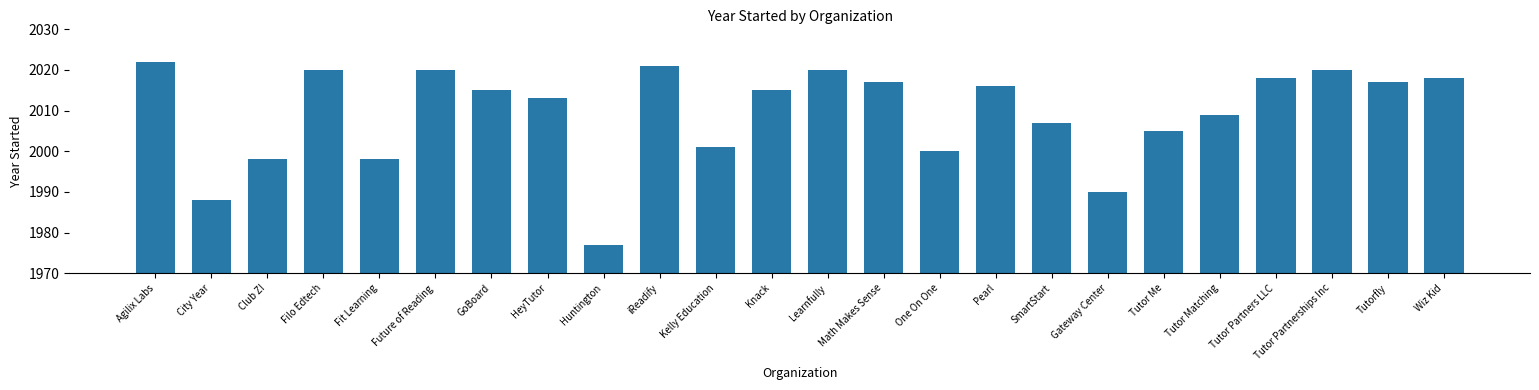

What value does the data have at Wiz Kid?

2018